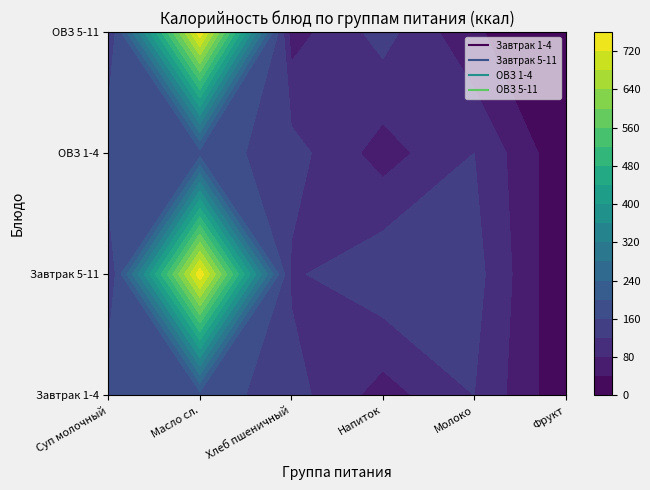

What is the approximate value of Завтрак 5-11 at Молоко?

136.5